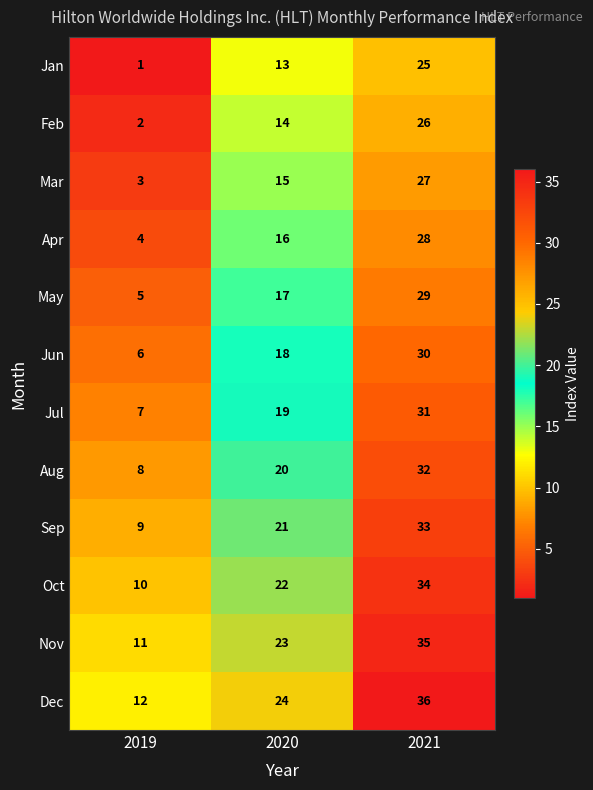

The value of Mar at 2019 is 4. True or false?

False